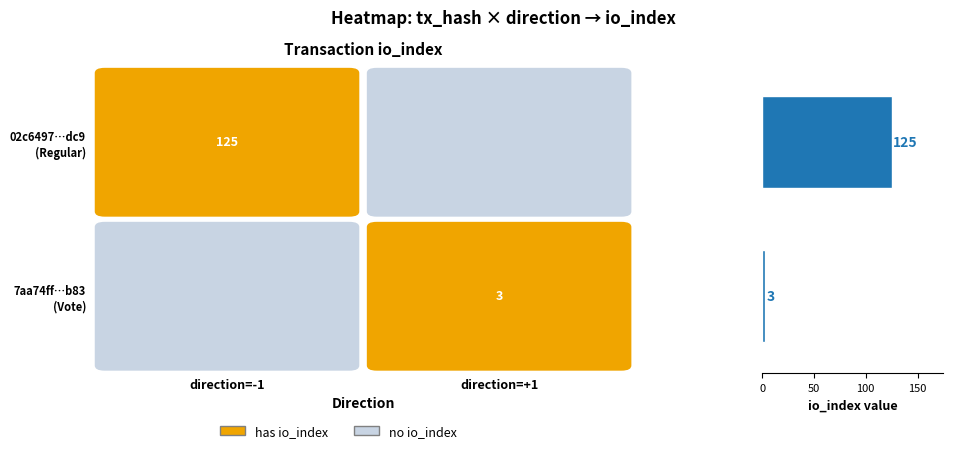

What is the minimum value shown in the chart?

3